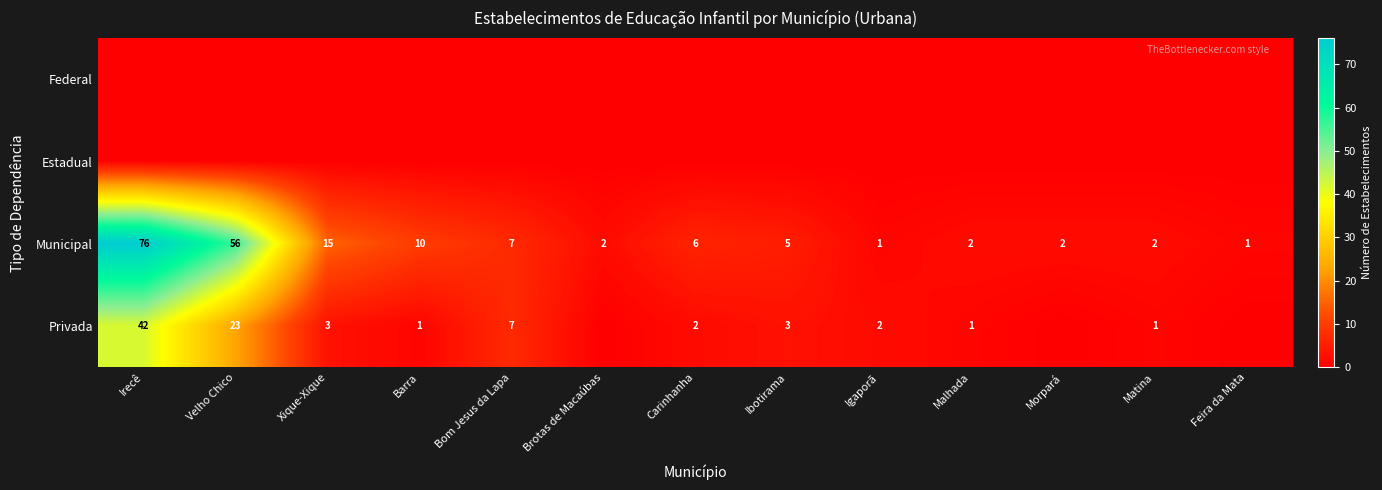

What is the difference between the highest and lowest values at Ibotirama?

5